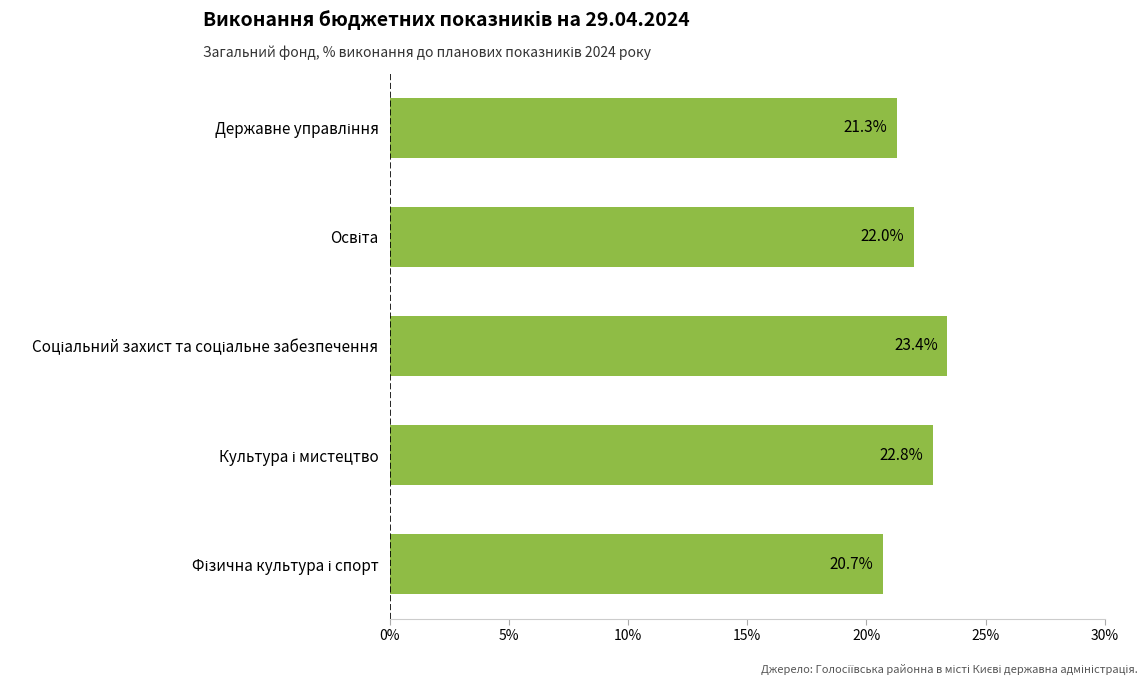

How many data points are less than 21?

1